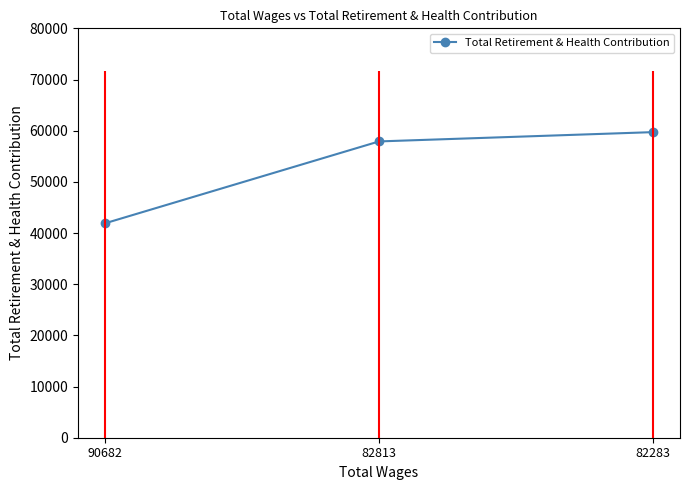

Rank the categories by value from highest to lowest.

82283, 82813, 90682